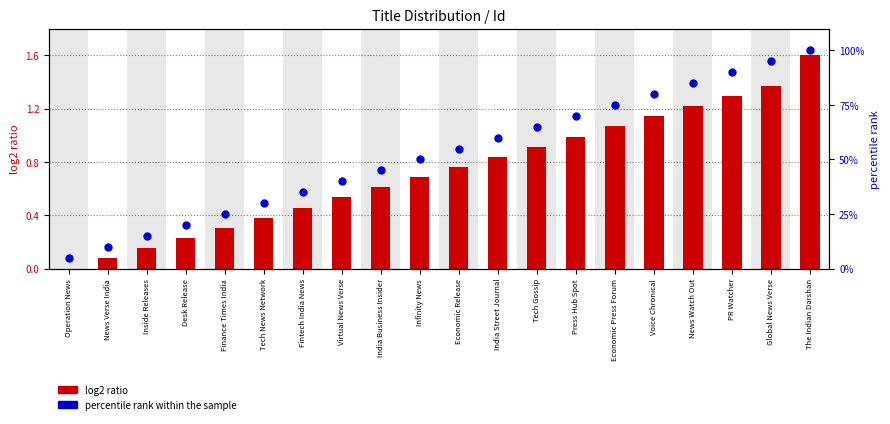

Which series has the largest total across all categories?

percentile rank within the sample